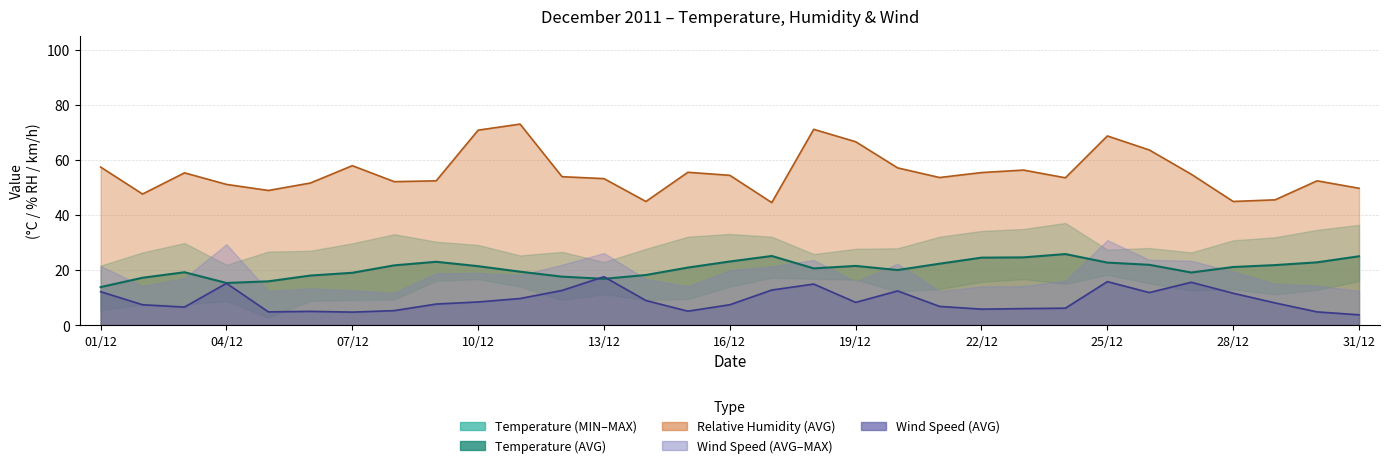

What is the label of the 7th point from the right?

25/12